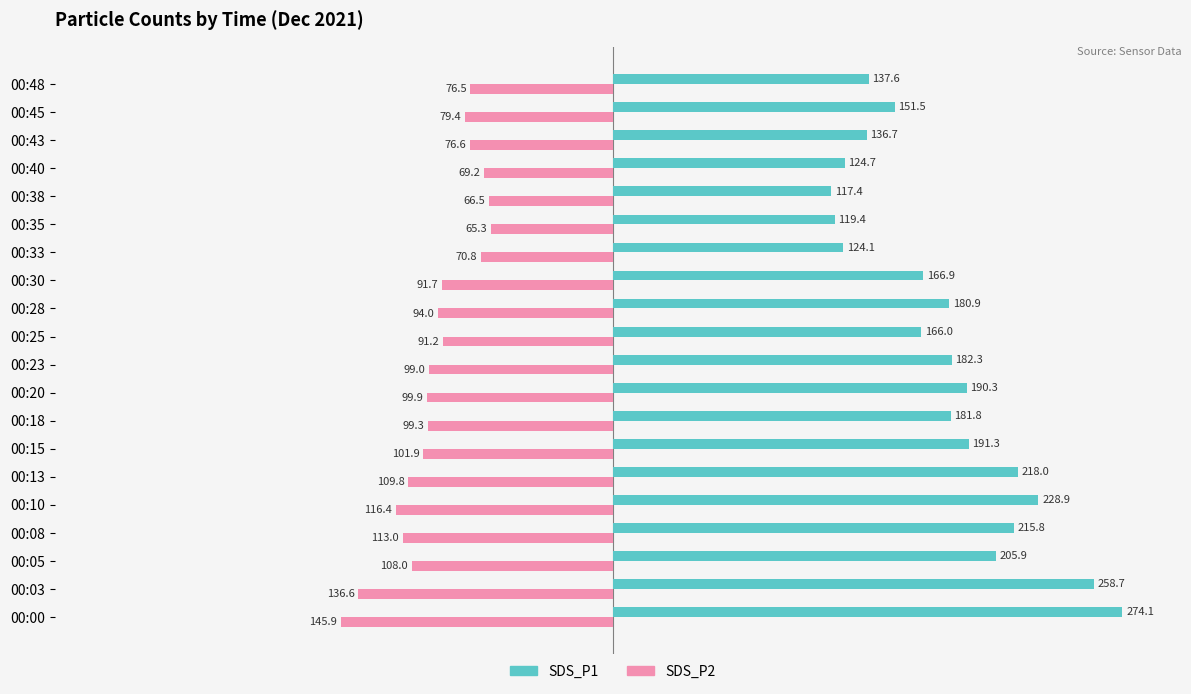

At which label is SDS_P1 closest to 195?

00:15